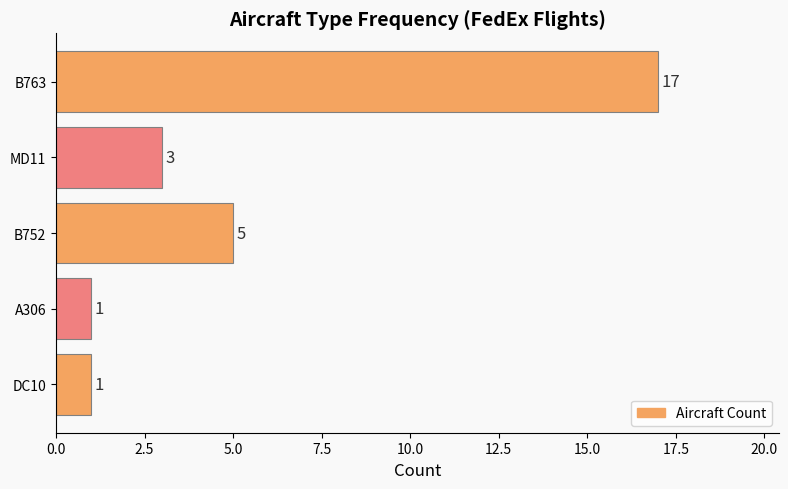

Between B763 and B752, which is larger?

B763